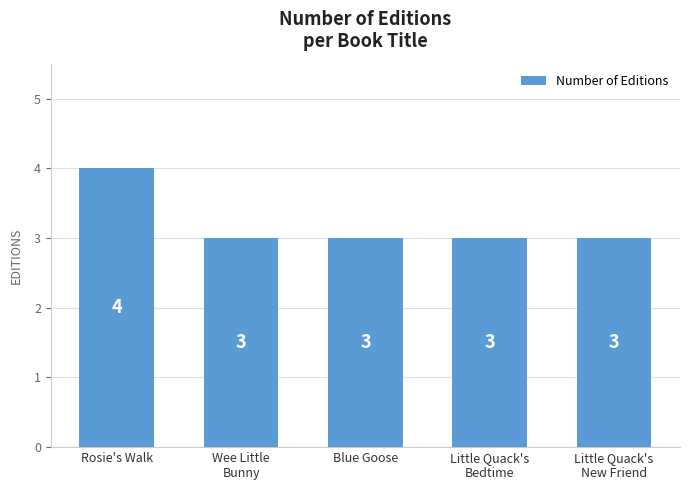

What value does the data have at Rosie's Walk?

4